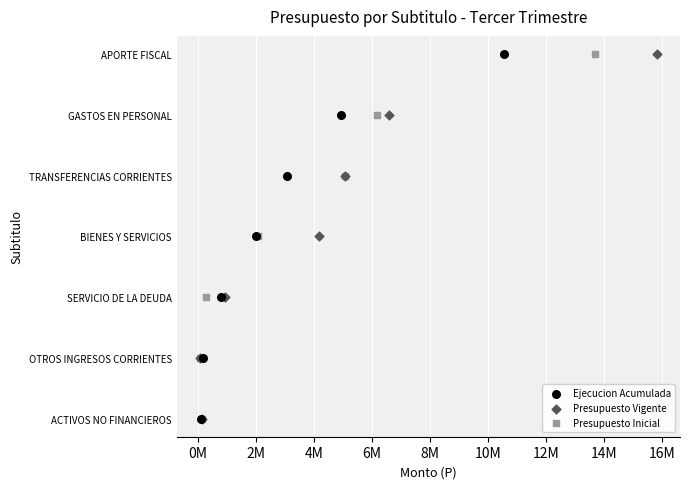

What are all the series names shown in the legend?

Ejecucion Acumulada, Presupuesto Vigente, Presupuesto Inicial